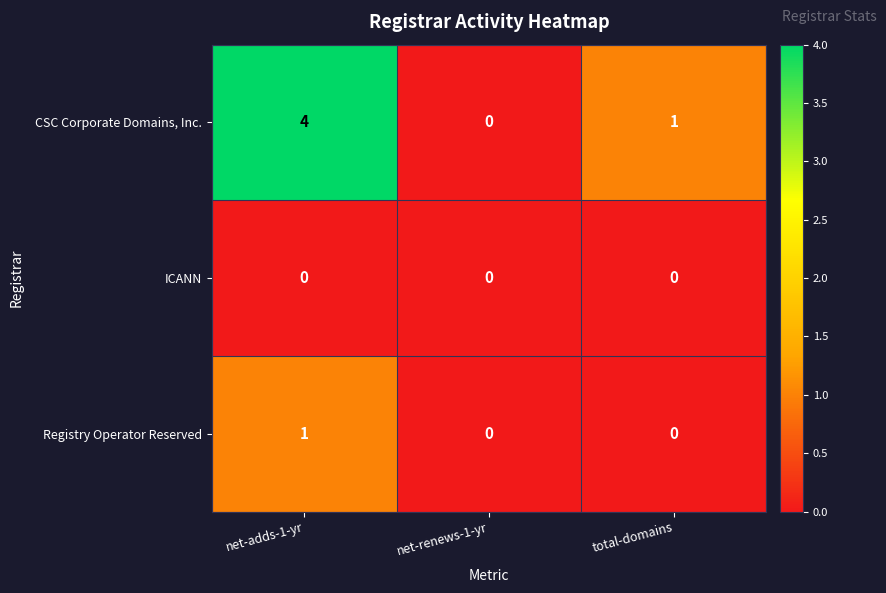

What is the difference between the highest and lowest values at net-adds-1-yr?

4